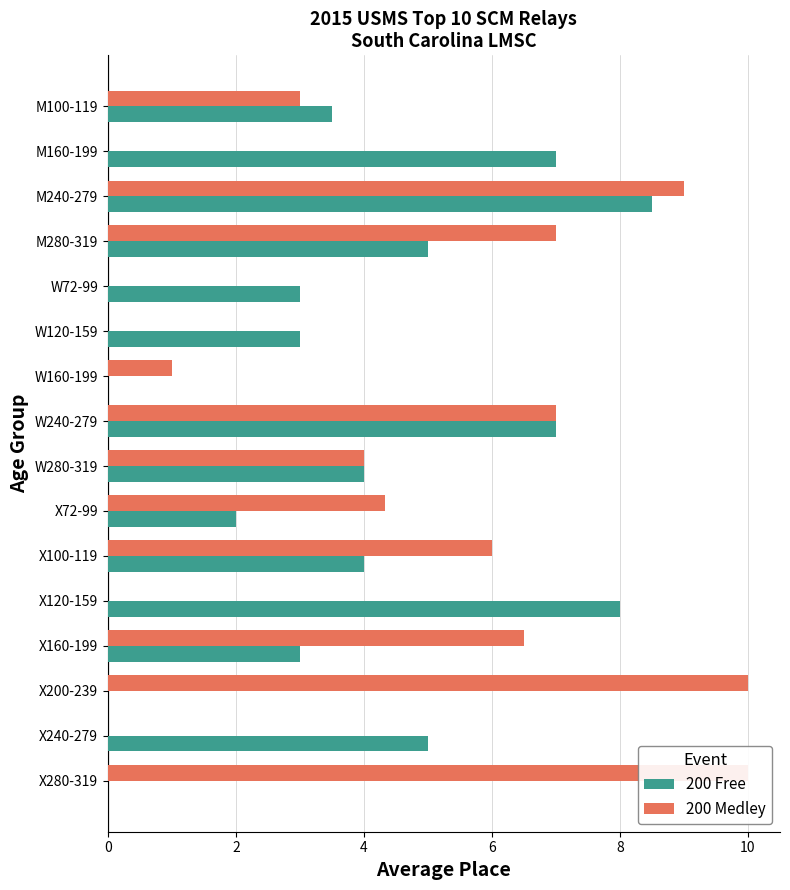

True or false: 200 Medley has a value of 2.6 at M240-279.

False